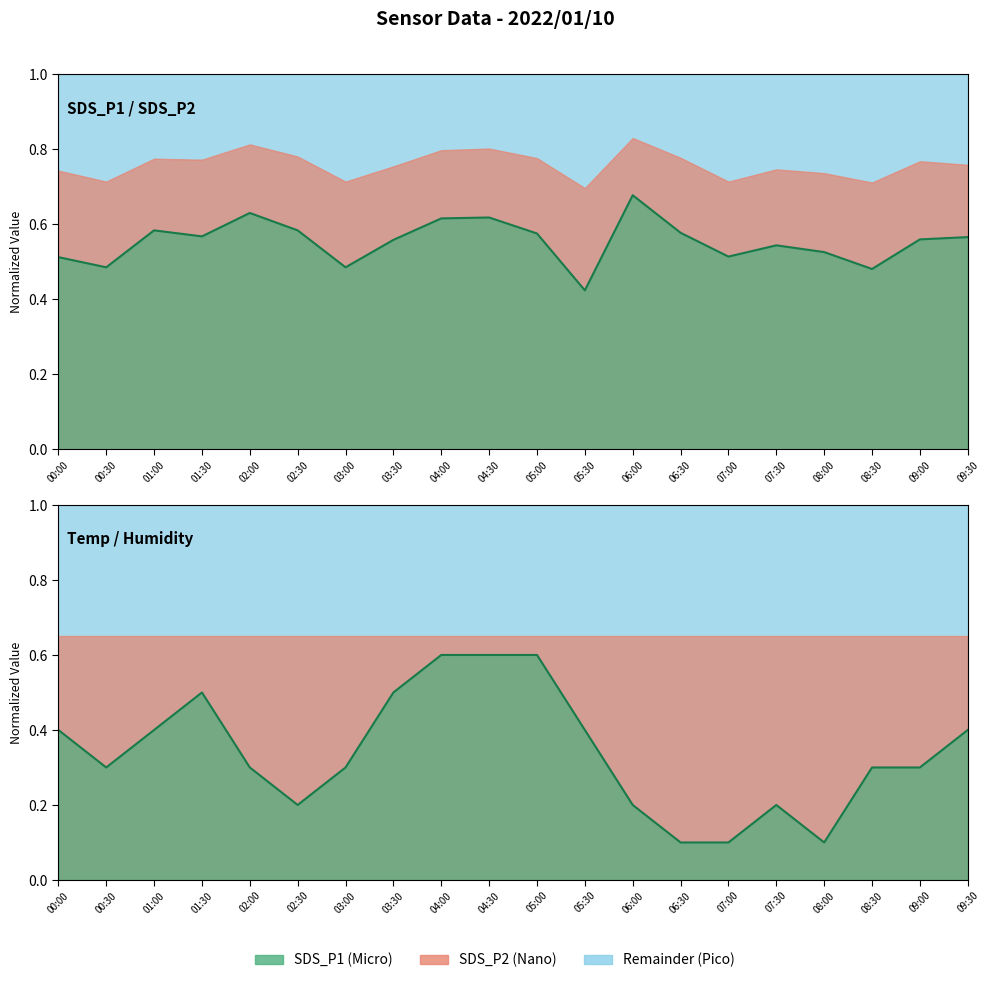

What is the difference between the Temp values at 08:00 and 04:00?

0.5